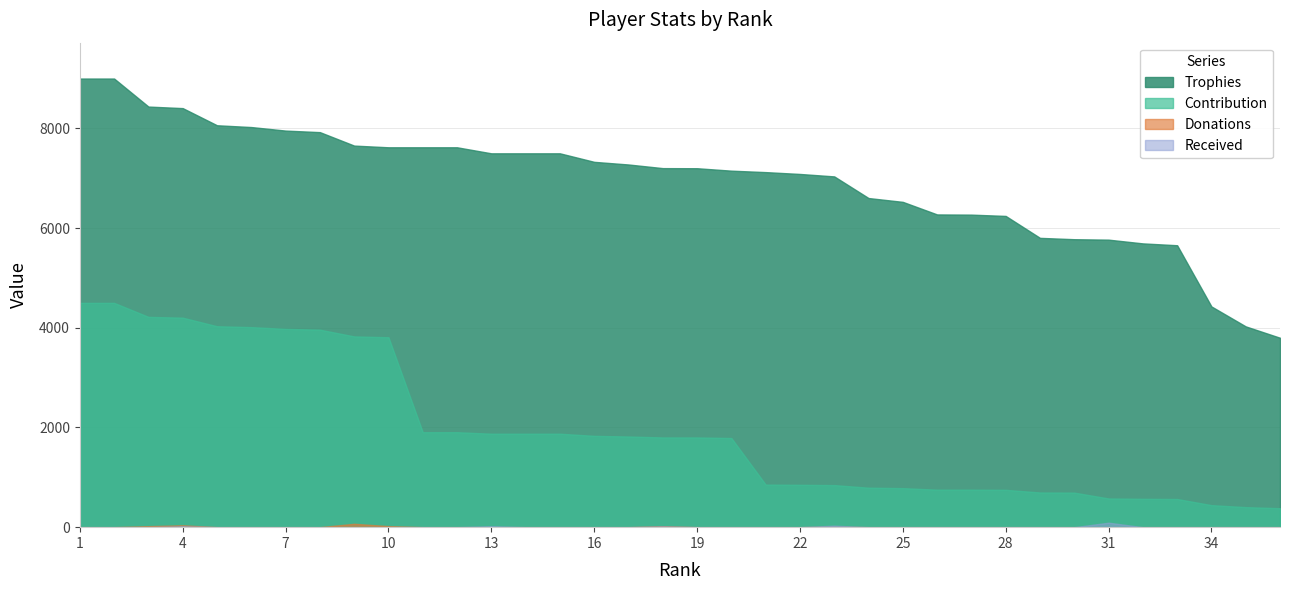

How many lines are shown in the chart?

4